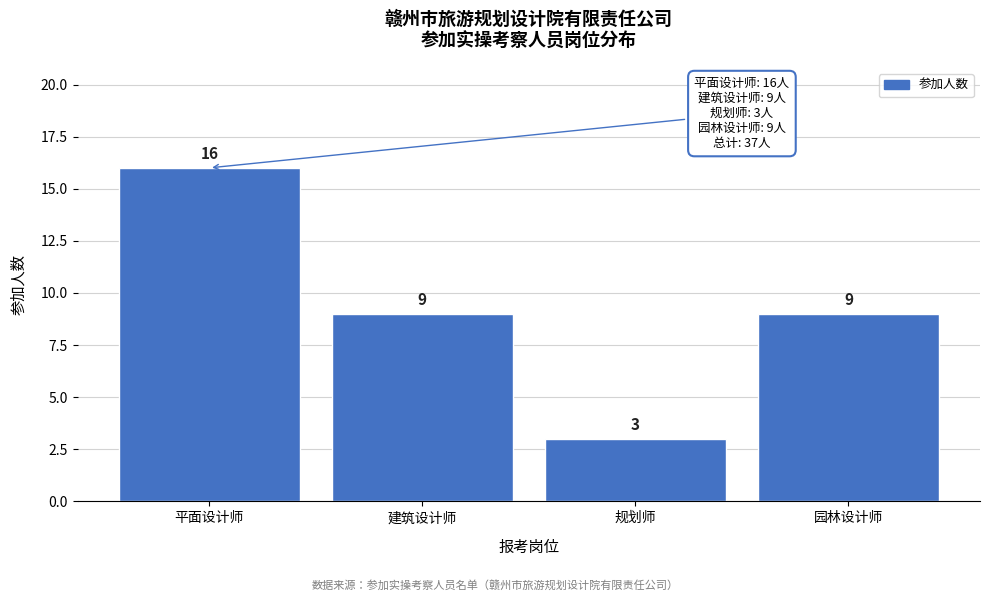

Reading left to right, list all the values displayed in this chart.

平面设计师=16	建筑设计师=9	规划师=3	园林设计师=9